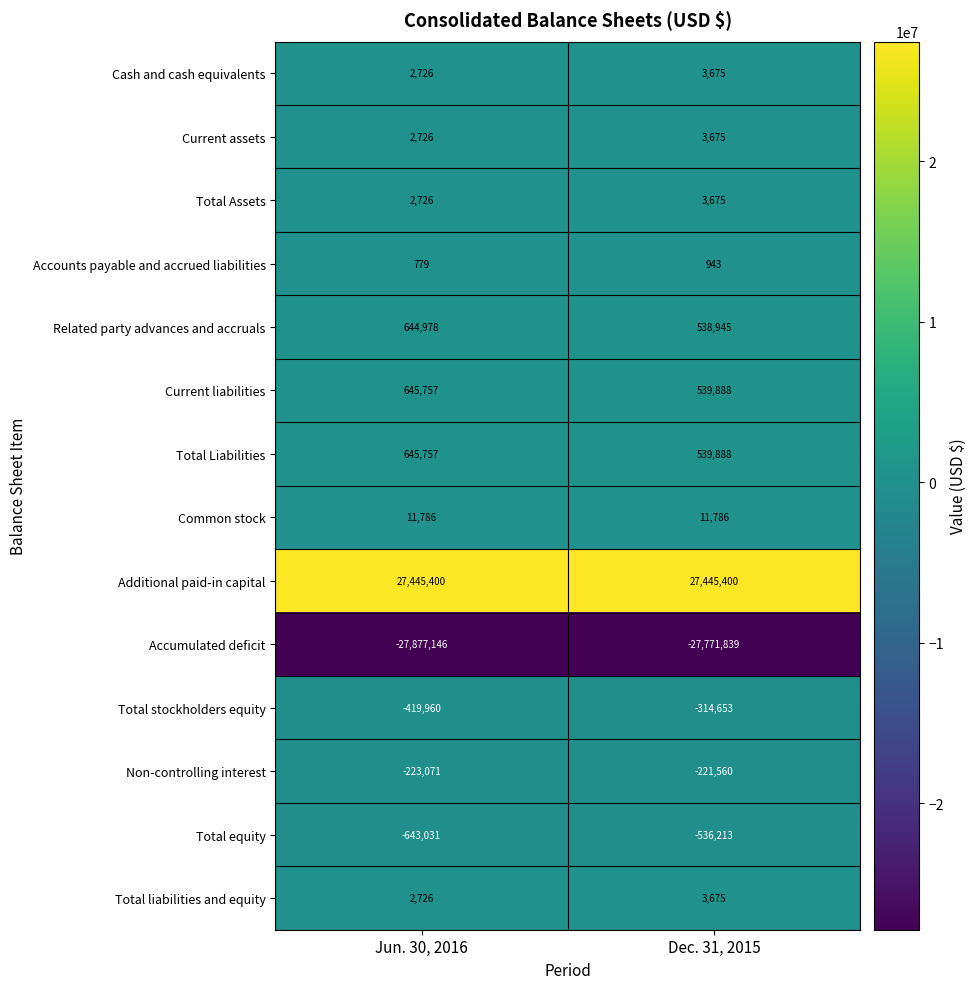

What value does the Accumulated deficit series have at Jun. 30, 2016?

-27877146